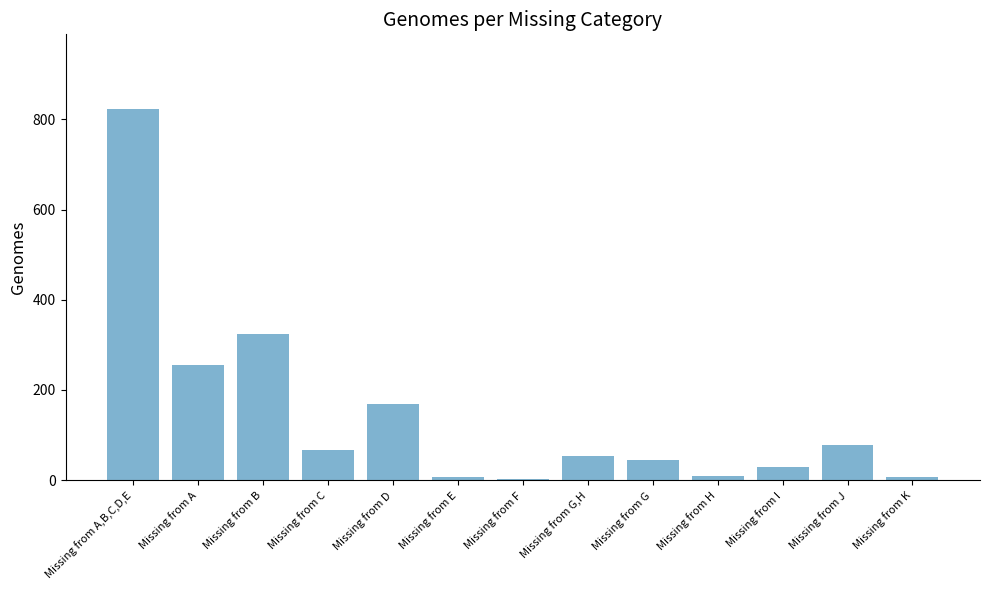

Is it true that the value at Missing from I is 29?

True